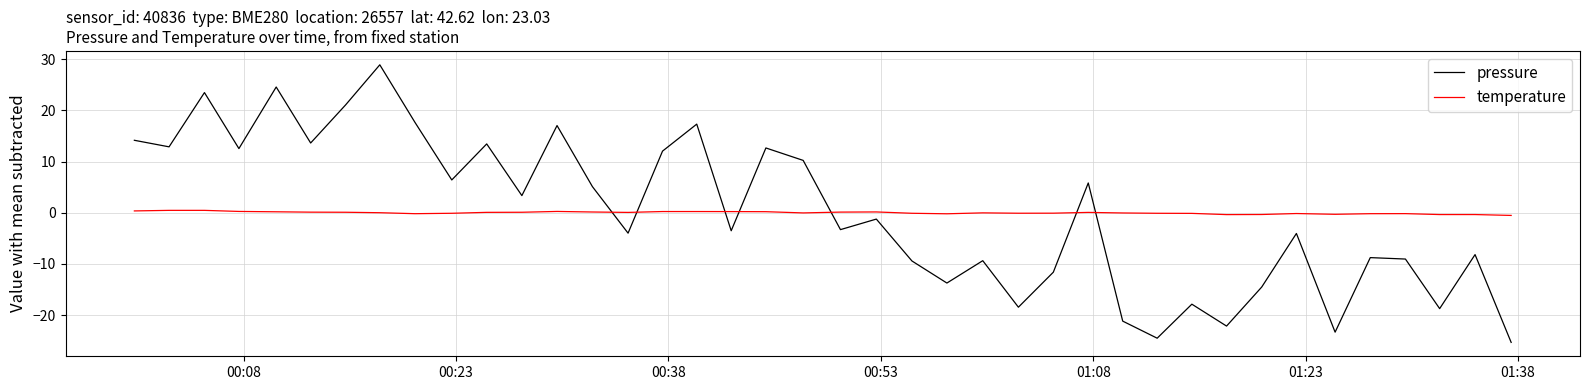

Which series has the widest spread of values?

pressure